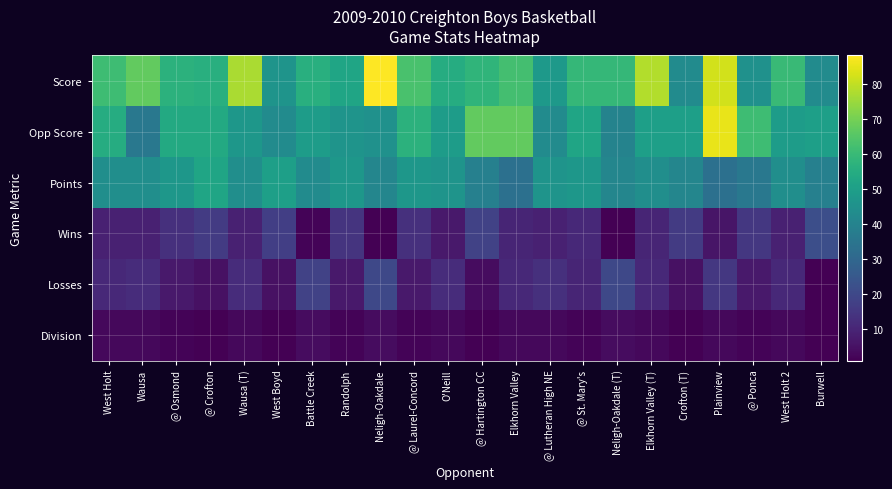

At Crofton (T), list the series in order from smallest to largest.

Division, Losses, Wins, Points, Score, Opp Score